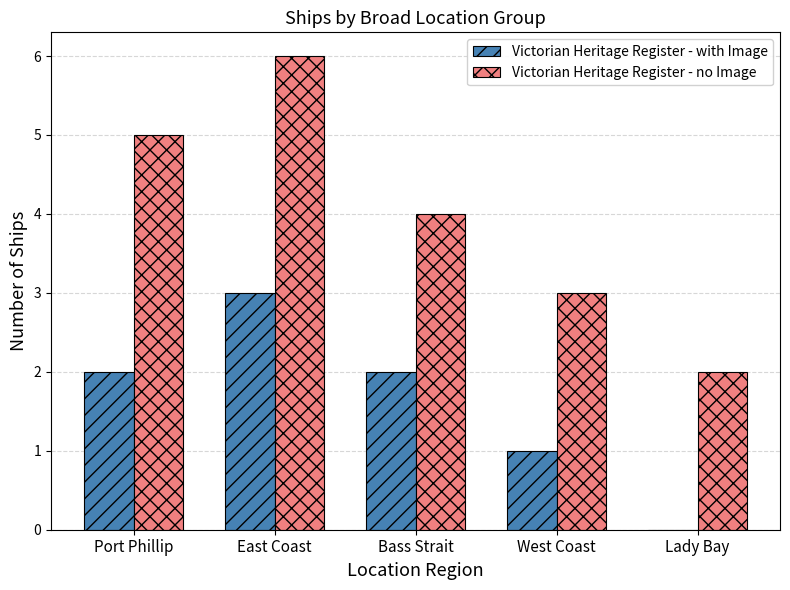

Are the bars grouped side by side (vs. stacked)?

Yes